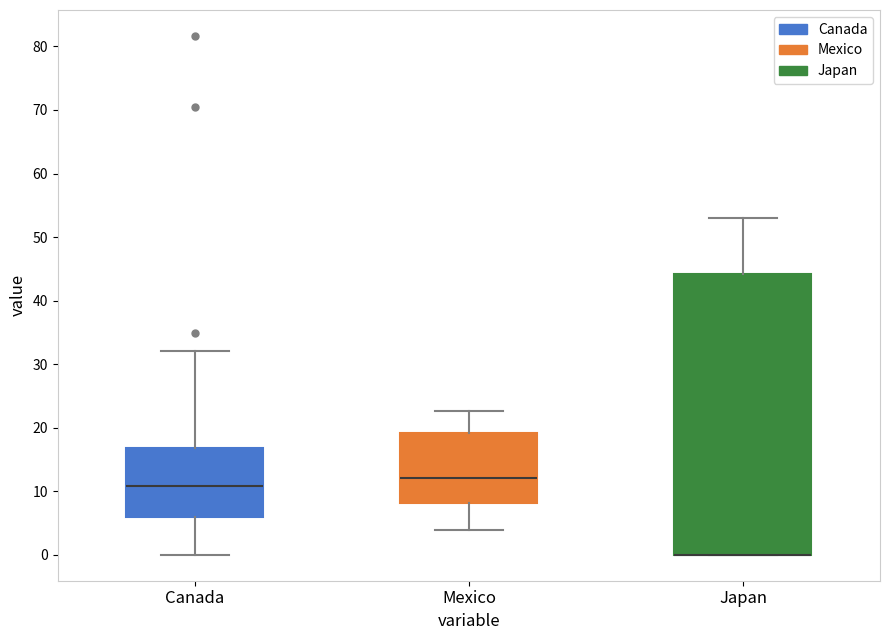

Which box is the tallest, from its lower edge to its upper edge?

Japan